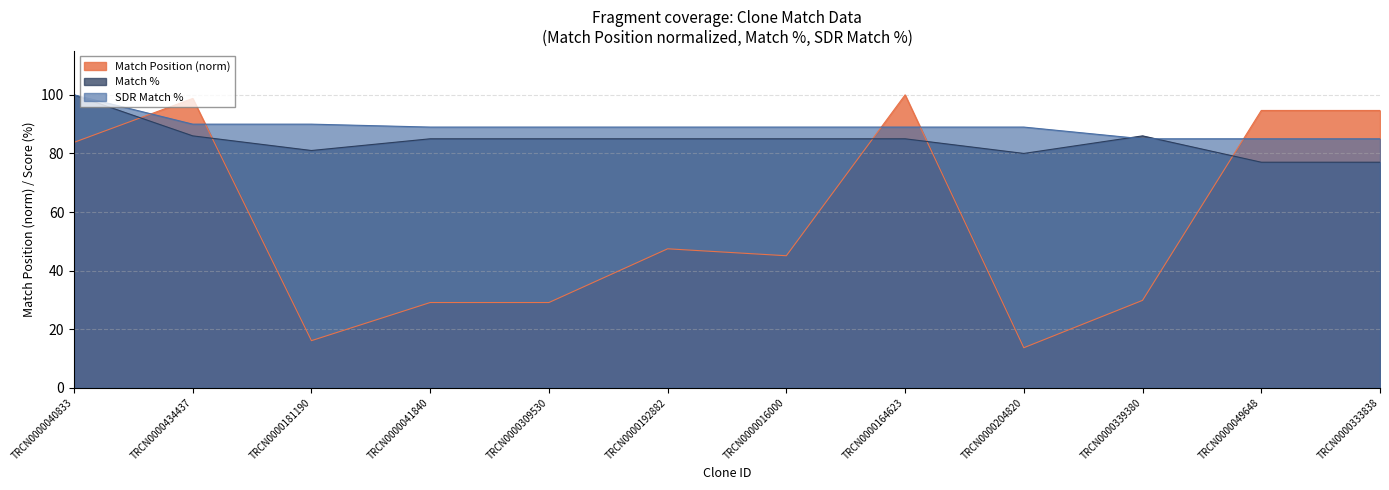

Does the chart have visible grid lines?

Yes